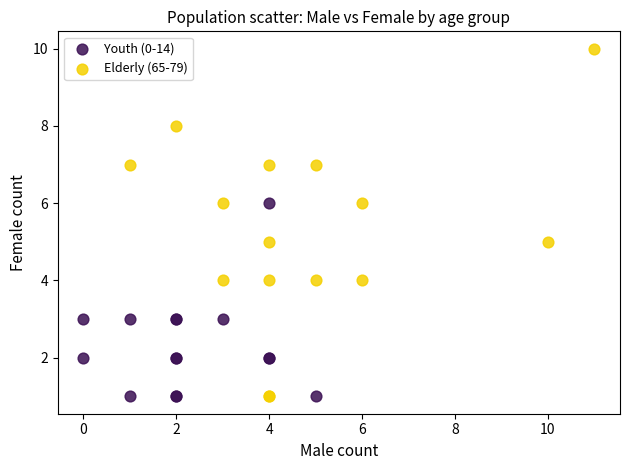

Which series reaches the maximum Y coordinate?

Elderly (65-79)